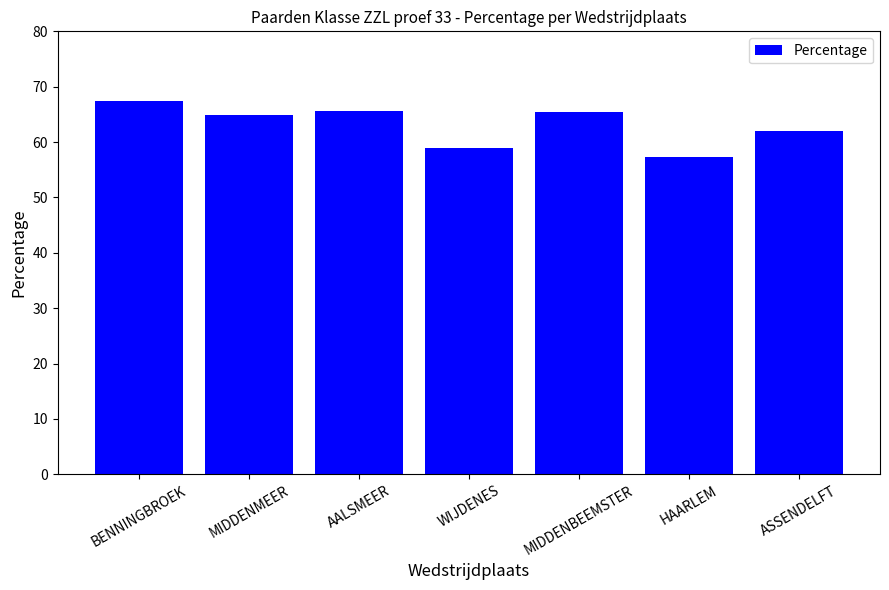

Between MIDDENMEER and HAARLEM, which is larger?

MIDDENMEER